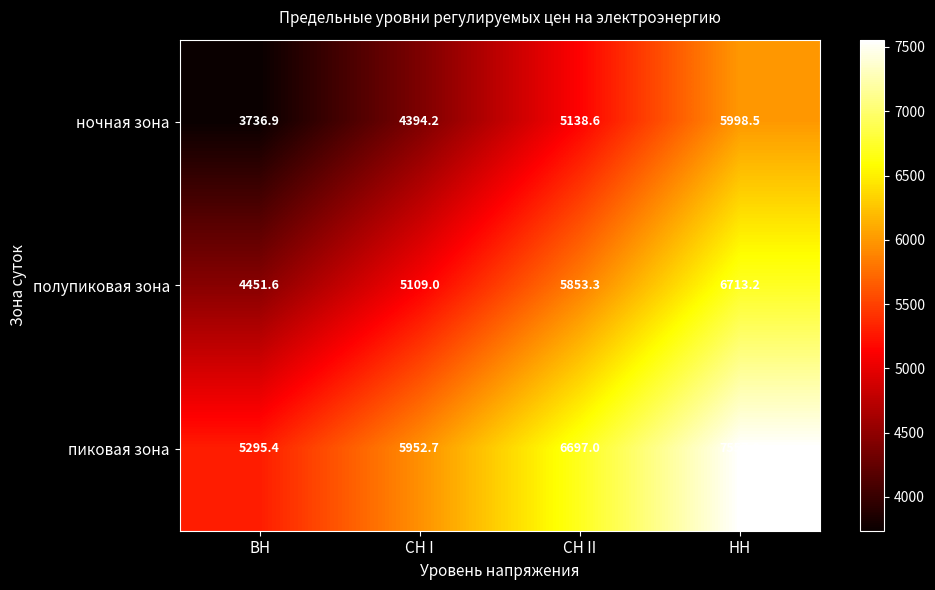

At which category does the chart reach its peak across all series?

НН